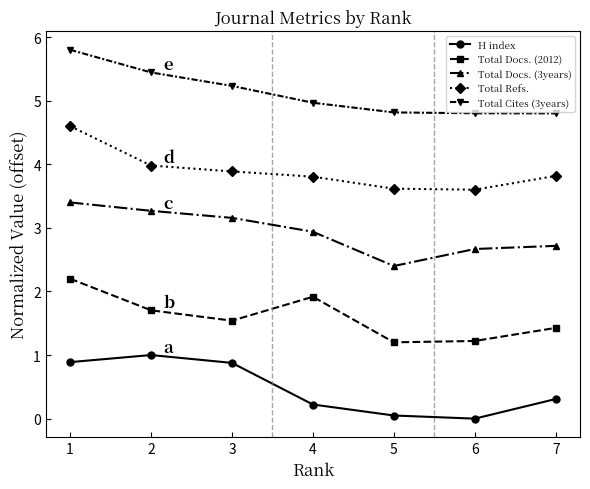

How many categories are shown in the chart?

7